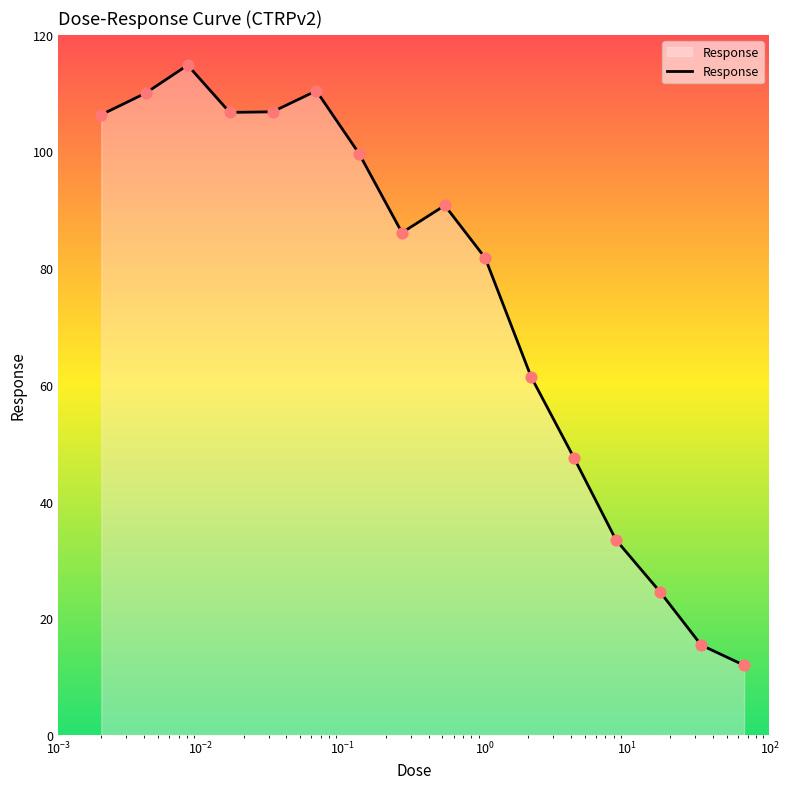

Is this an area chart (filled region under the line)?

Yes